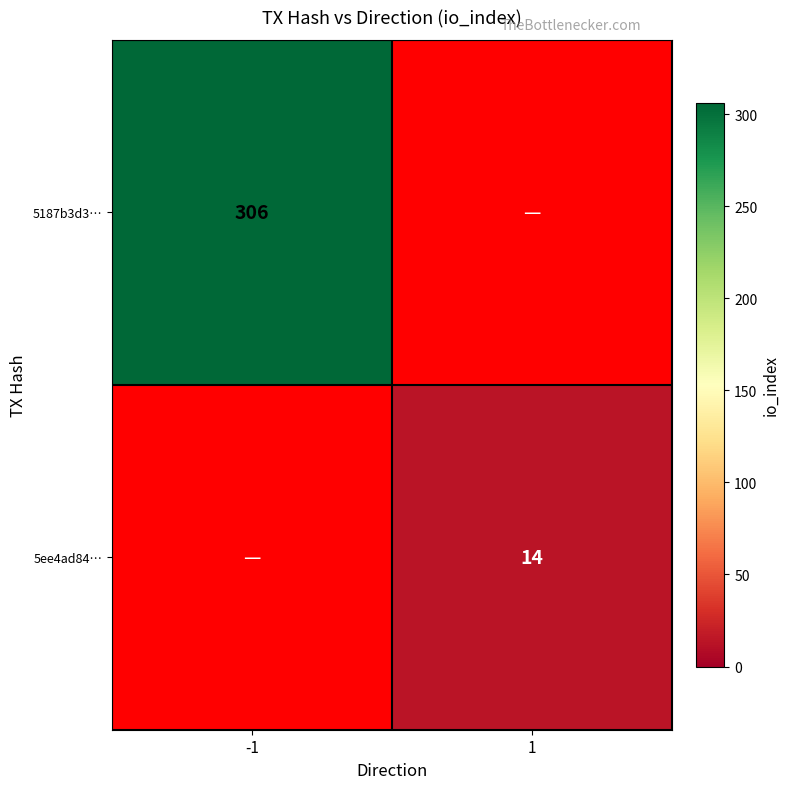

True or false: 5ee4ad84… has a value of 14 at 1.

True